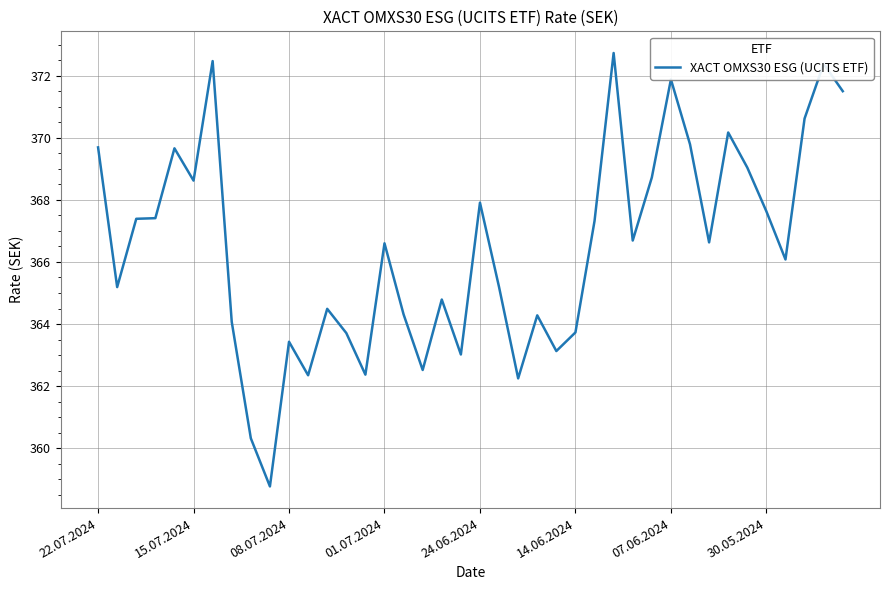

What is the minimum value shown in the chart?

358.8